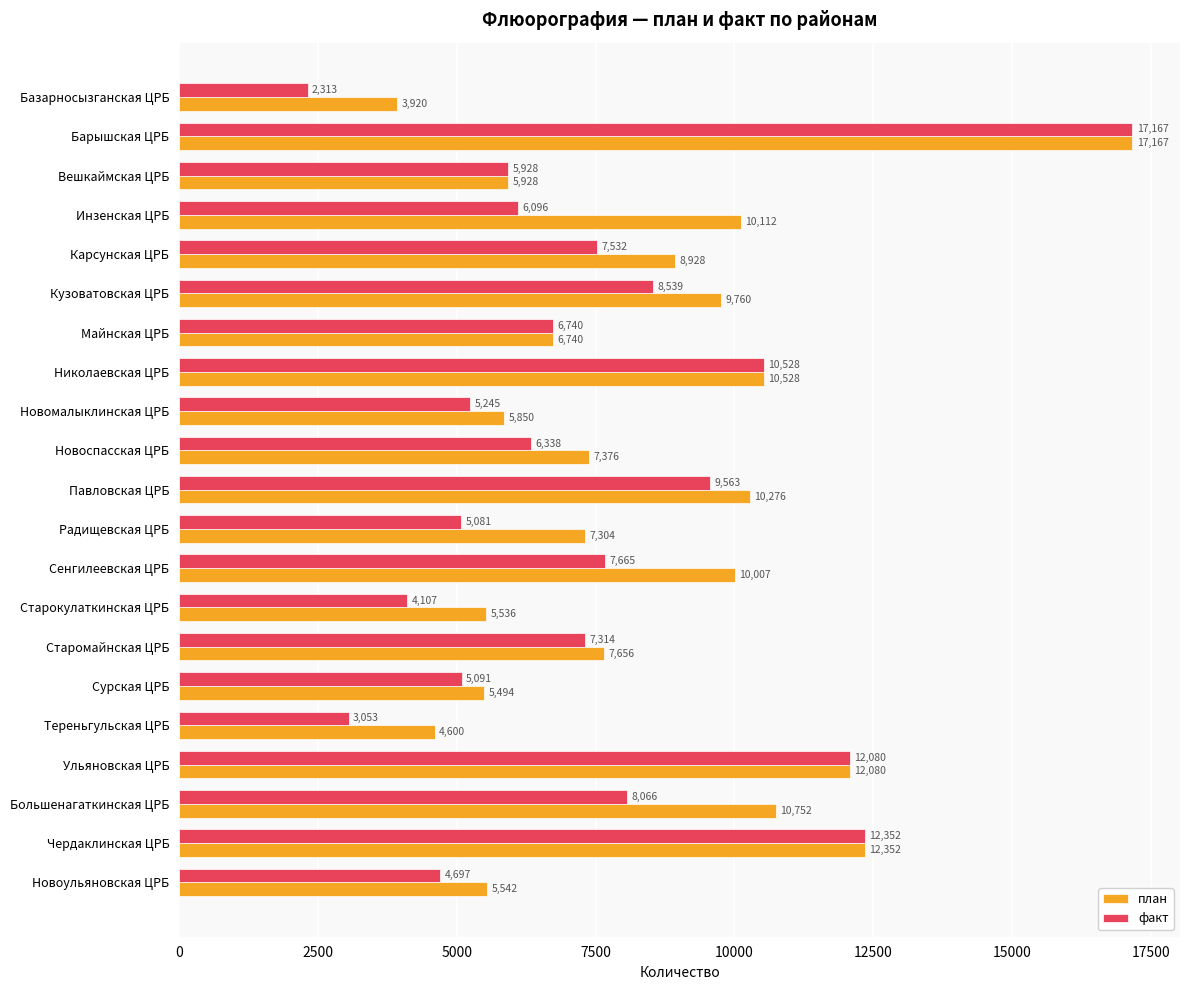

What is the sum of all план values?

177908